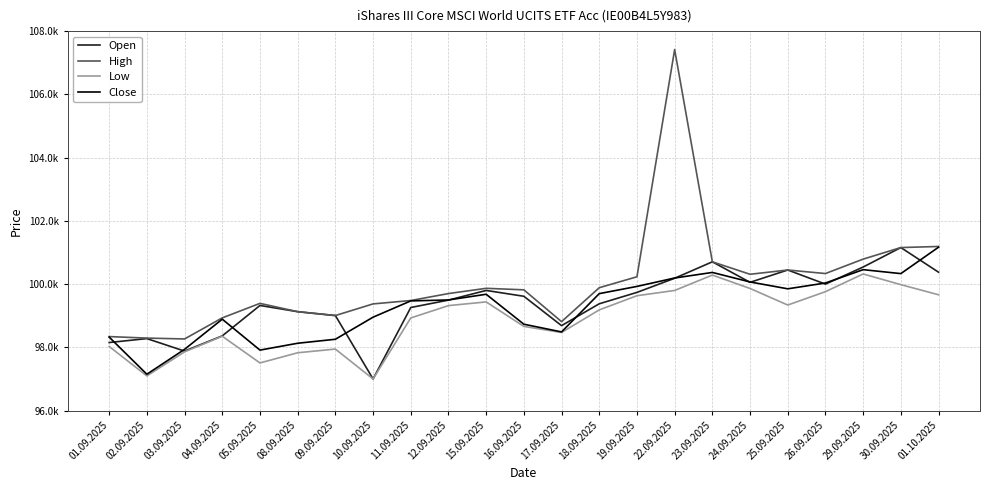

Reading right to left, what are all the values shown in this chart?

Open: 01.10.2025=100377	30.09.2025=101156	29.09.2025=100540	26.09.2025=100000	25.09.2025=100446	24.09.2025=100056	23.09.2025=100705	22.09.2025=100185	19.09.2025=99738	18.09.2025=99378	17.09.2025=98687	16.09.2025=99615	15.09.2025=99800	12.09.2025=99494	11.09.2025=99260	10.09.2025=97000	09.09.2025=99006	08.09.2025=99128	05.09.2025=99325	04.09.2025=98363	03.09.2025=97882	02.09.2025=98277	01.09.2025=98153
High: 01.10.2025=101190	30.09.2025=101156	29.09.2025=100790	26.09.2025=100334	25.09.2025=100446	24.09.2025=100311	23.09.2025=100705	22.09.2025=107417	19.09.2025=100232	18.09.2025=99886	17.09.2025=98813	16.09.2025=99819	15.09.2025=99867	12.09.2025=99701	11.09.2025=99481	10.09.2025=99374	09.09.2025=99006	08.09.2025=99128	05.09.2025=99391	04.09.2025=98932	03.09.2025=98266	02.09.2025=98293	01.09.2025=98341
Low: 01.10.2025=99663	30.09.2025=99983	29.09.2025=100321	26.09.2025=99761	25.09.2025=99338	24.09.2025=99862	23.09.2025=100286	22.09.2025=99799	19.09.2025=99633	18.09.2025=99185	17.09.2025=98470	16.09.2025=98662	15.09.2025=99437	12.09.2025=99320	11.09.2025=98930	10.09.2025=97000	09.09.2025=97946	08.09.2025=97829	05.09.2025=97507	04.09.2025=98351	03.09.2025=97857	02.09.2025=97097	01.09.2025=98028
Close: 01.10.2025=101167	30.09.2025=100332	29.09.2025=100457	26.09.2025=100035	25.09.2025=99851	24.09.2025=100068	23.09.2025=100369	22.09.2025=100193	19.09.2025=99927	18.09.2025=99699	17.09.2025=98488	16.09.2025=98732	15.09.2025=99679	12.09.2025=99499	11.09.2025=99469	10.09.2025=98954	09.09.2025=98256	08.09.2025=98130	05.09.2025=97913	04.09.2025=98891	03.09.2025=97938	02.09.2025=97150	01.09.2025=98324